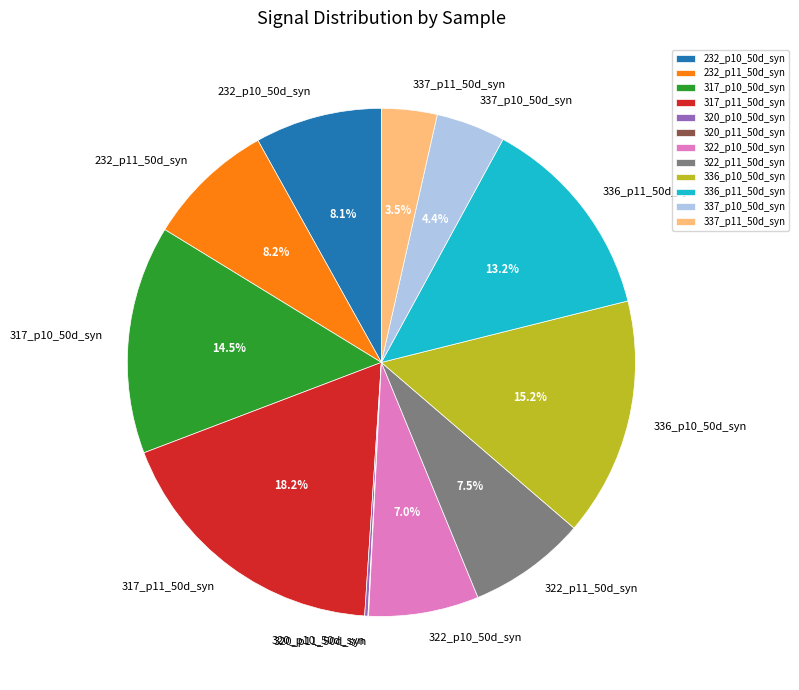

Is there any slice that represents more than half of the pie?

No